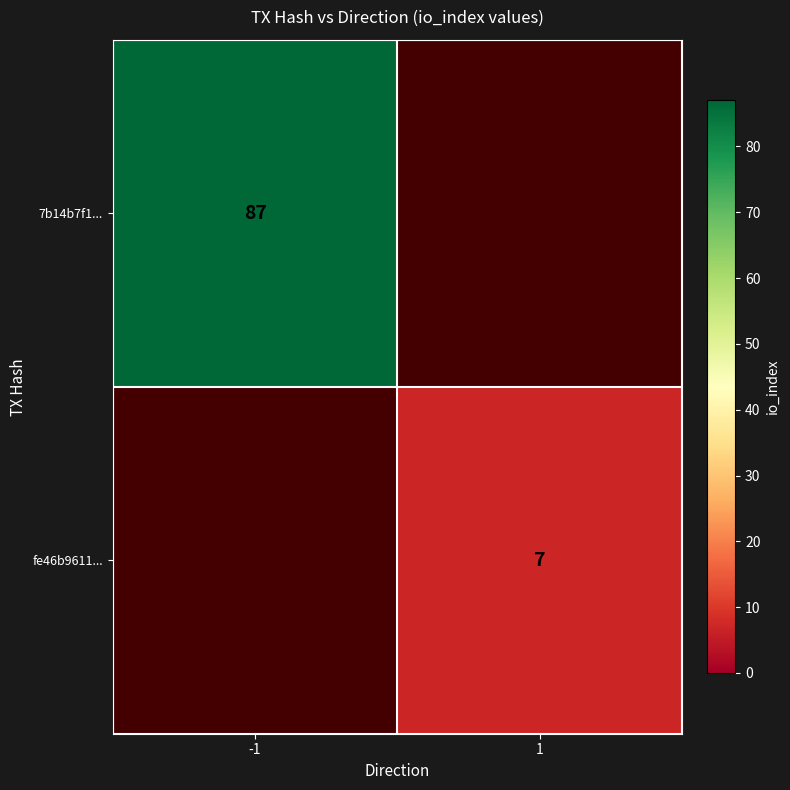

Is it true that fe46b9611... equals 2 at 1?

False